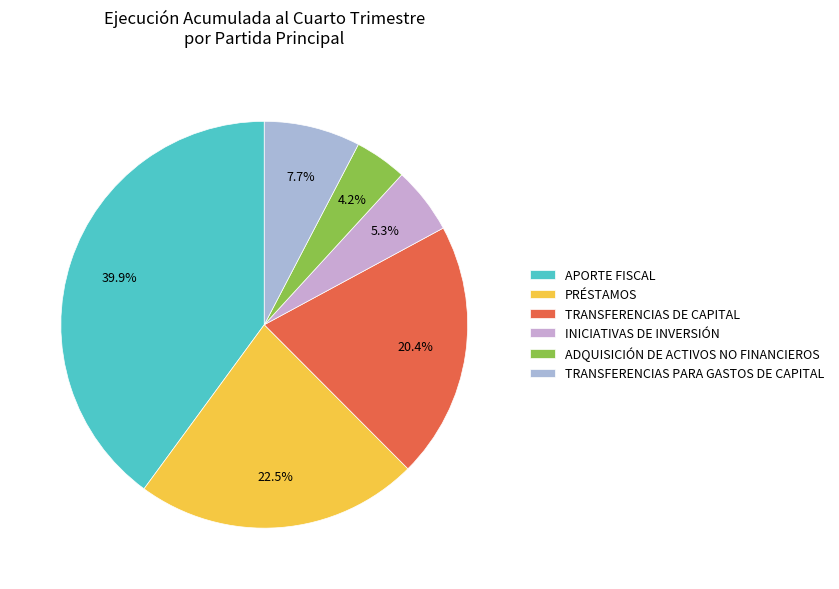

To the nearest percent, what portion does TRANSFERENCIAS DE CAPITAL represent?

20%